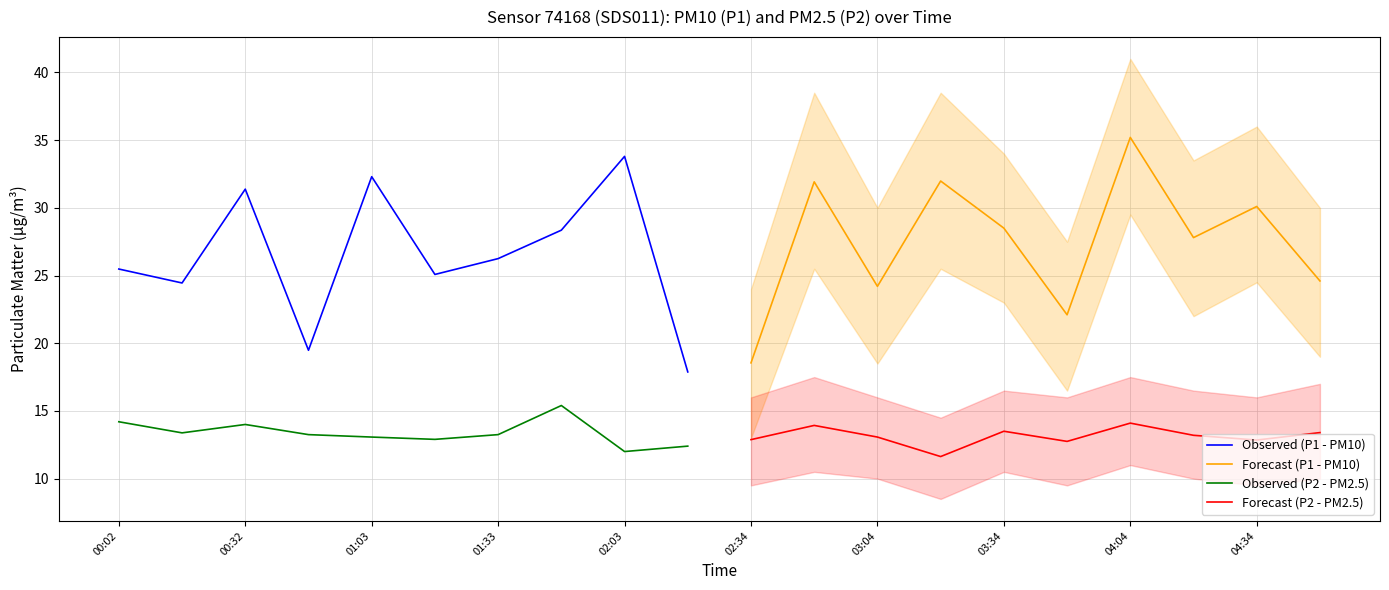

What are all the series names shown in the legend?

Observed (P1 - PM10), Forecast (P1 - PM10), Observed (P2 - PM2.5), Forecast (P2 - PM2.5)